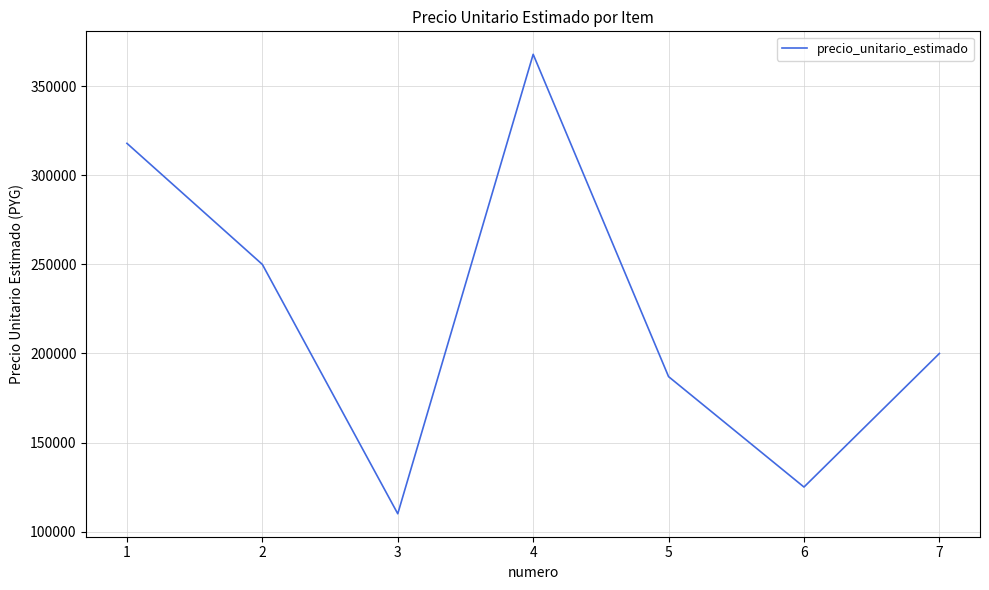

Read the value at 4, to the nearest 50.

368000